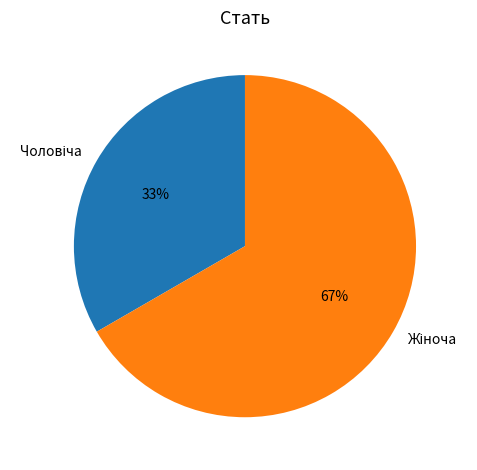

Does any single category account for the majority?

Yes